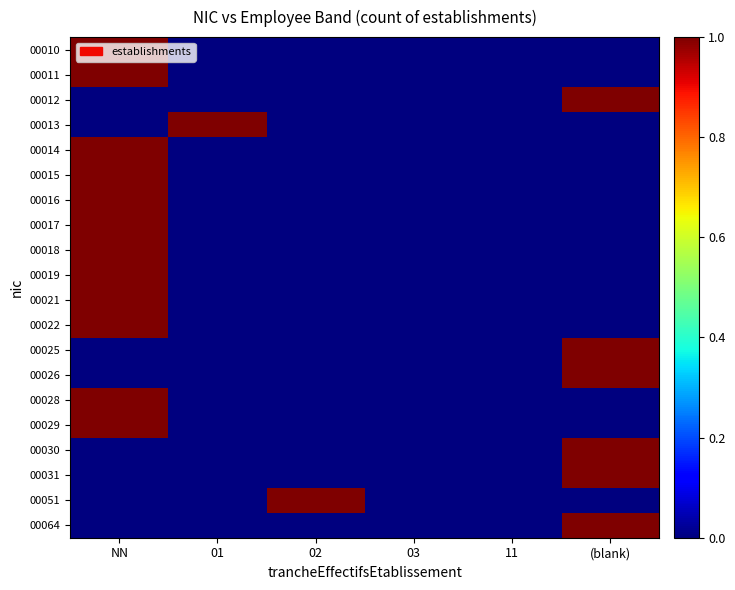

Reading left to right, what are all the values shown in this chart?

00010: NN=1	01=0	02=0	03=0	11=0	(blank)=0
00011: NN=1	01=0	02=0	03=0	11=0	(blank)=0
00012: NN=0	01=0	02=0	03=0	11=0	(blank)=1
00013: NN=0	01=1	02=0	03=0	11=0	(blank)=0
00014: NN=1	01=0	02=0	03=0	11=0	(blank)=0
00015: NN=1	01=0	02=0	03=0	11=0	(blank)=0
00016: NN=1	01=0	02=0	03=0	11=0	(blank)=0
00017: NN=1	01=0	02=0	03=0	11=0	(blank)=0
00018: NN=1	01=0	02=0	03=0	11=0	(blank)=0
00019: NN=1	01=0	02=0	03=0	11=0	(blank)=0
00021: NN=1	01=0	02=0	03=0	11=0	(blank)=0
00022: NN=1	01=0	02=0	03=0	11=0	(blank)=0
00025: NN=0	01=0	02=0	03=0	11=0	(blank)=1
00026: NN=0	01=0	02=0	03=0	11=0	(blank)=1
00028: NN=1	01=0	02=0	03=0	11=0	(blank)=0
00029: NN=1	01=0	02=0	03=0	11=0	(blank)=0
00030: NN=0	01=0	02=0	03=0	11=0	(blank)=1
00031: NN=0	01=0	02=0	03=0	11=0	(blank)=1
00051: NN=0	01=0	02=1	03=0	11=0	(blank)=0
00064: NN=0	01=0	02=0	03=0	11=0	(blank)=1